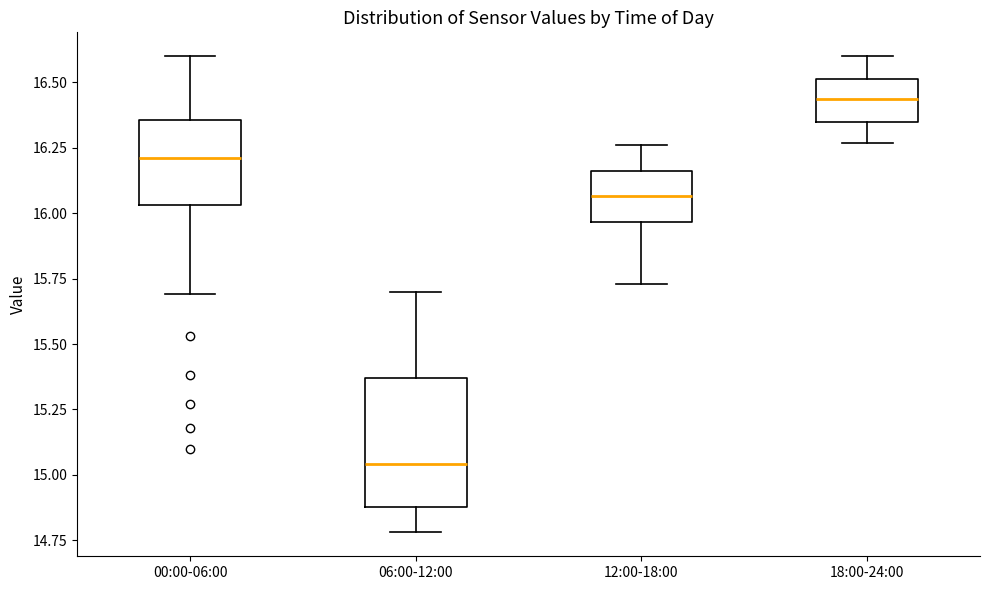

Which box is the tallest, from its lower edge to its upper edge?

06:00-12:00